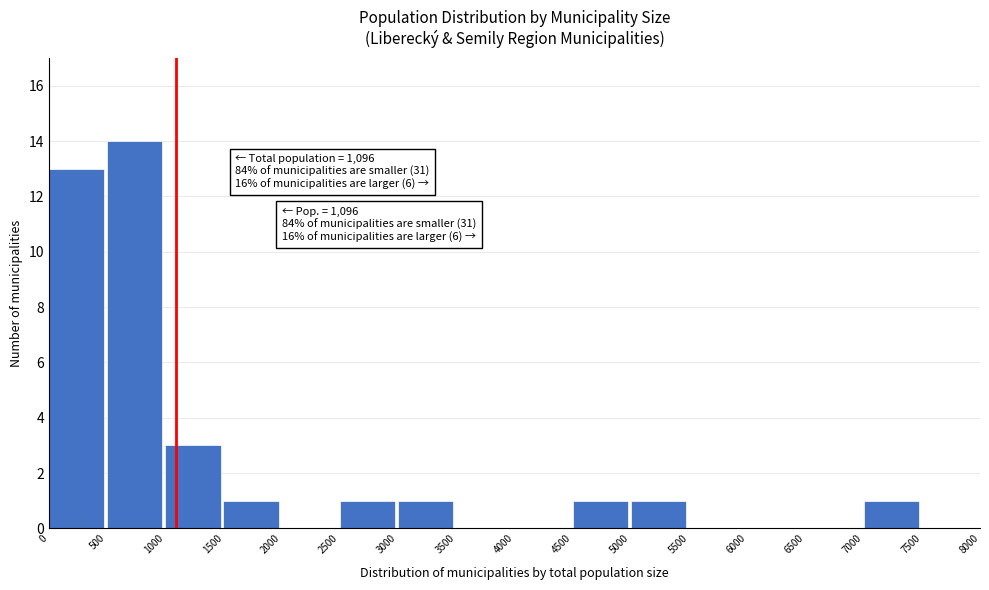

Reading left to right, list all the values displayed in this chart.

0=13	500=14	1000=3	1500=1	2000=0	2500=1	3000=1	3500=0	4000=0	4500=1	5000=1	5500=0	6000=0	6500=0	7000=1	7500=0